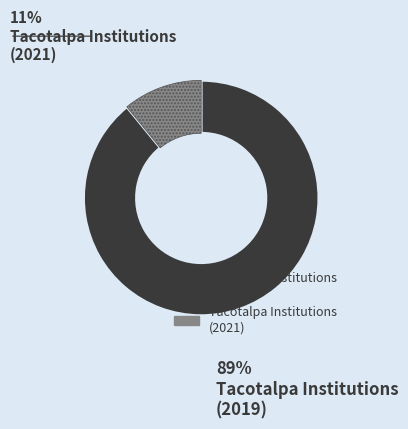

Is there any slice that represents more than half of the pie?

Yes